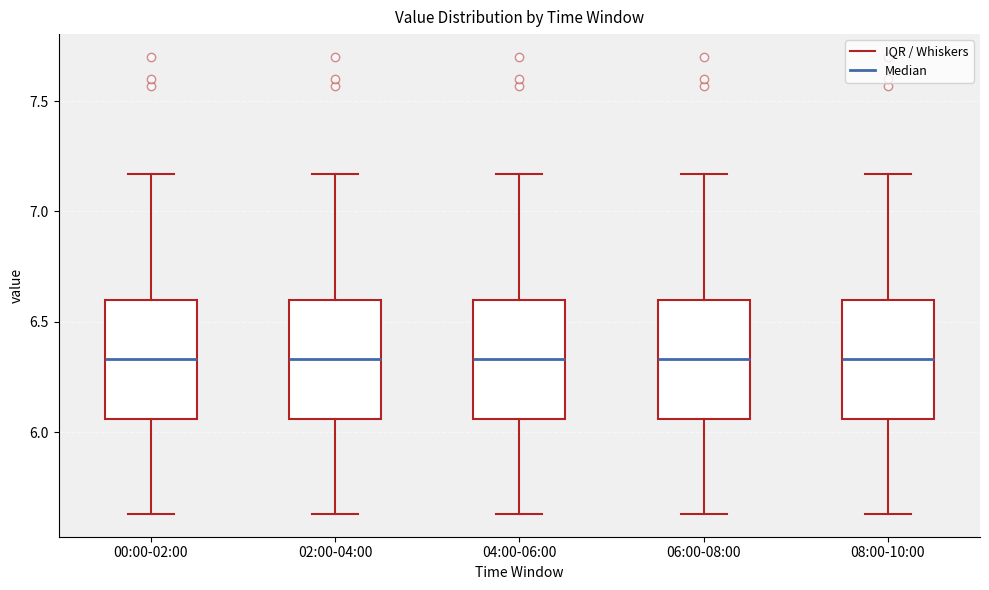

Where is the upper edge of the box for 08:00-10:00 on the y-axis? The values are not printed on the chart, so give them approximately, as read against the axis.

6.60